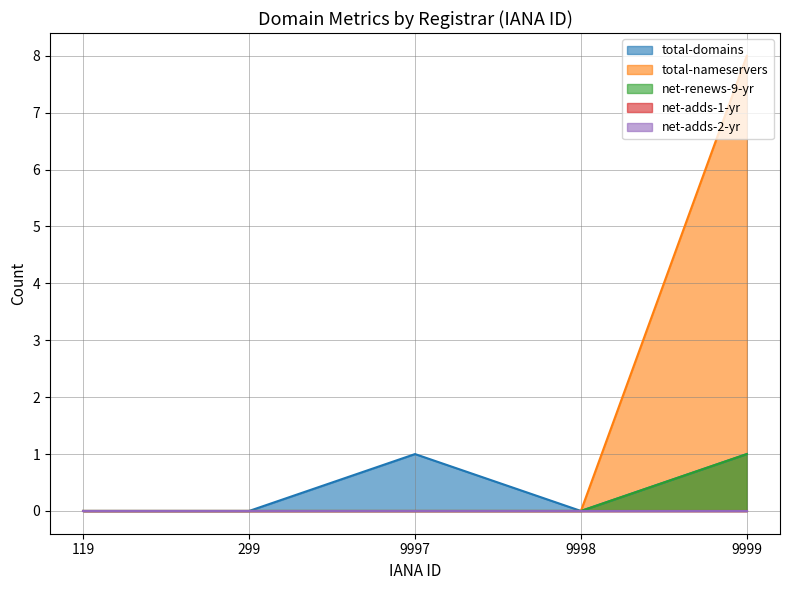

How many lines are shown in the chart?

5